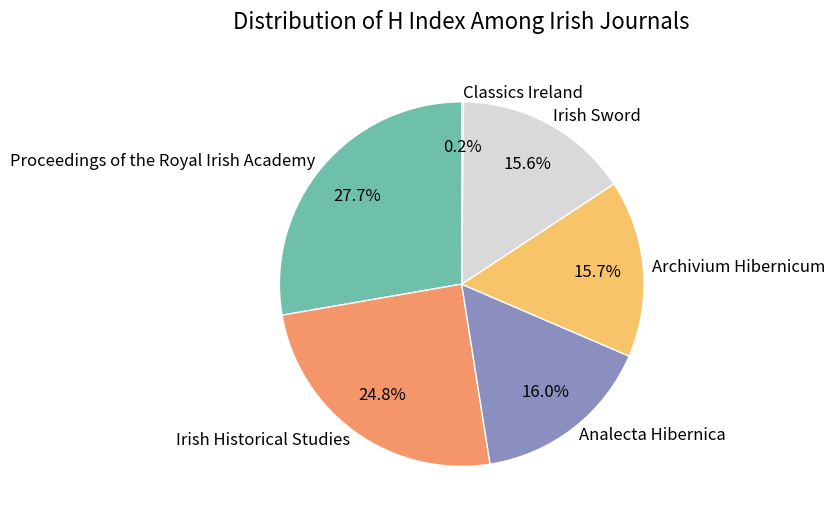

What is the largest slice in the pie chart?

Proceedings of the Royal Irish Academy